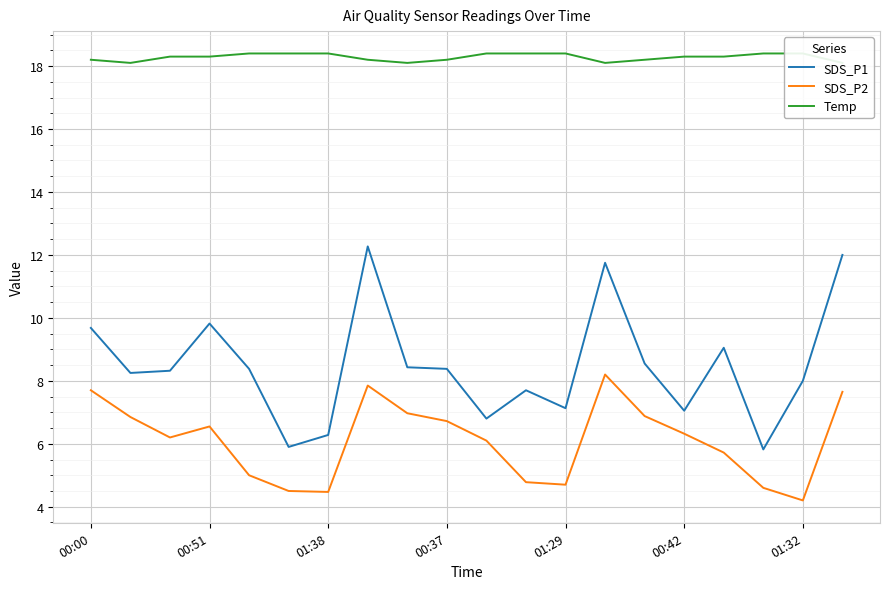

List the series in order of their overall mean, lowest first.

SDS_P2, SDS_P1, Temp